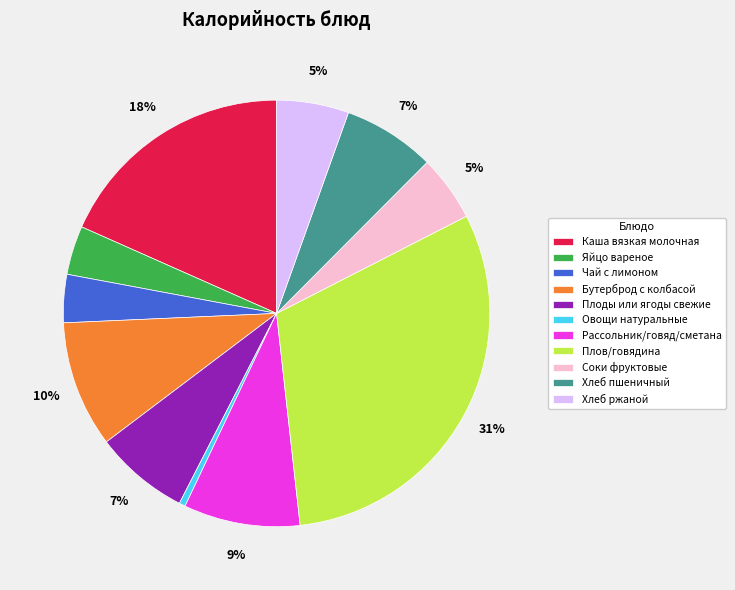

What is the ratio of the value at Плов/говядина to the value at Хлеб пшеничный?

4.4